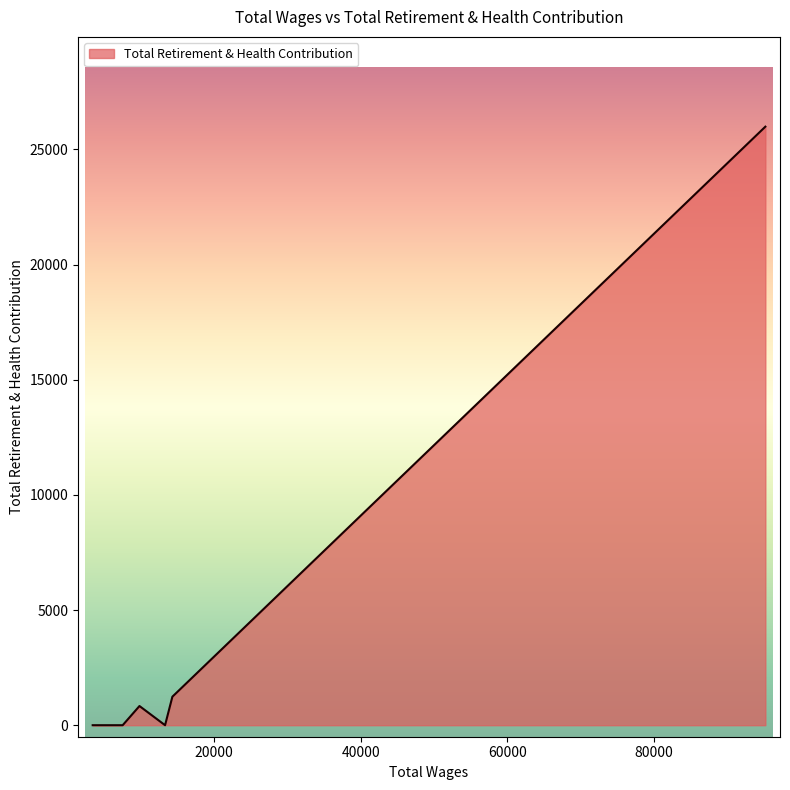

What is the difference between the maximum and minimum values?

25987